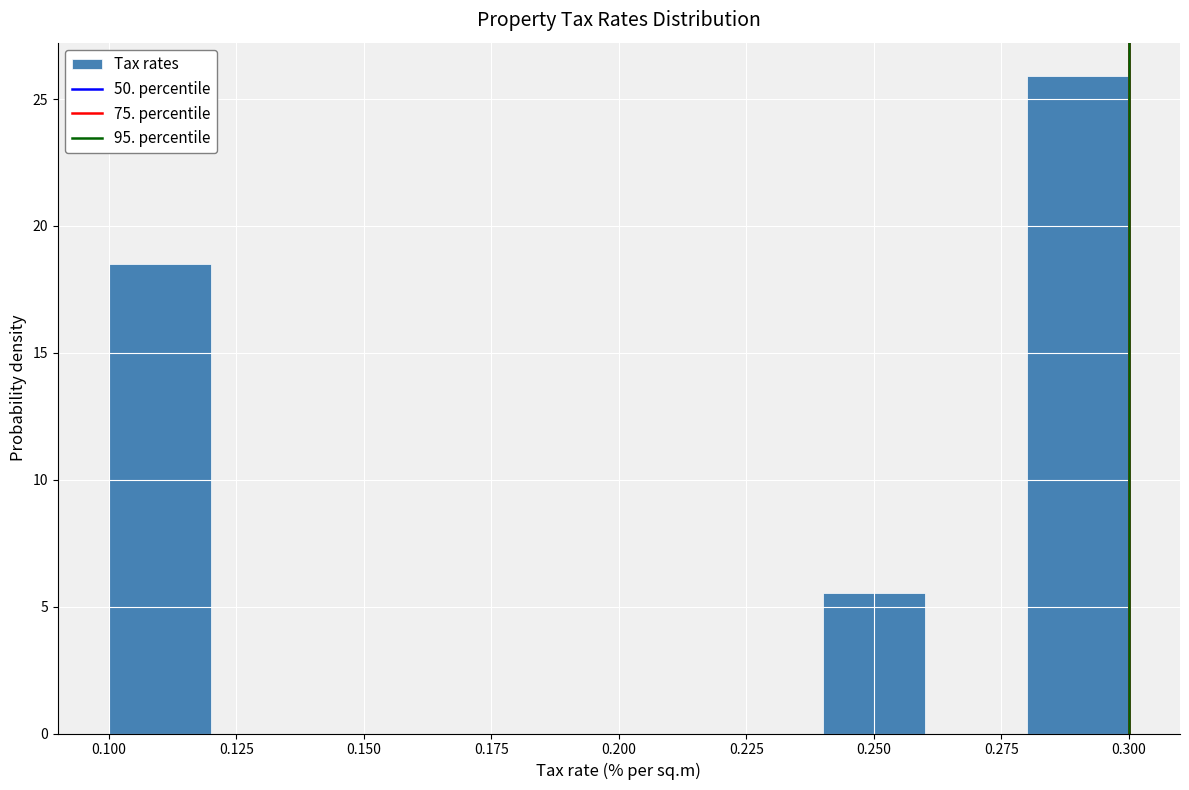

Which range on the x-axis has the tallest bar?

0.28 to 0.30